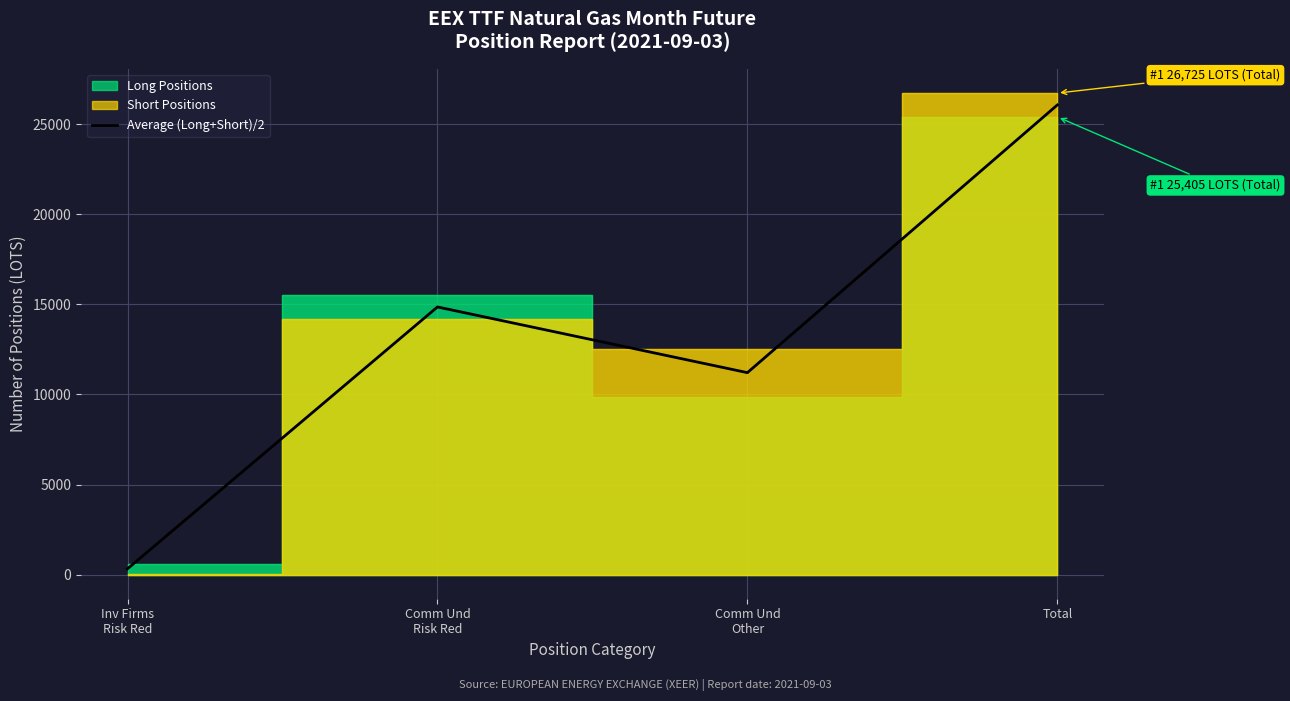

The value at Total is 10016.5. True or false?

False